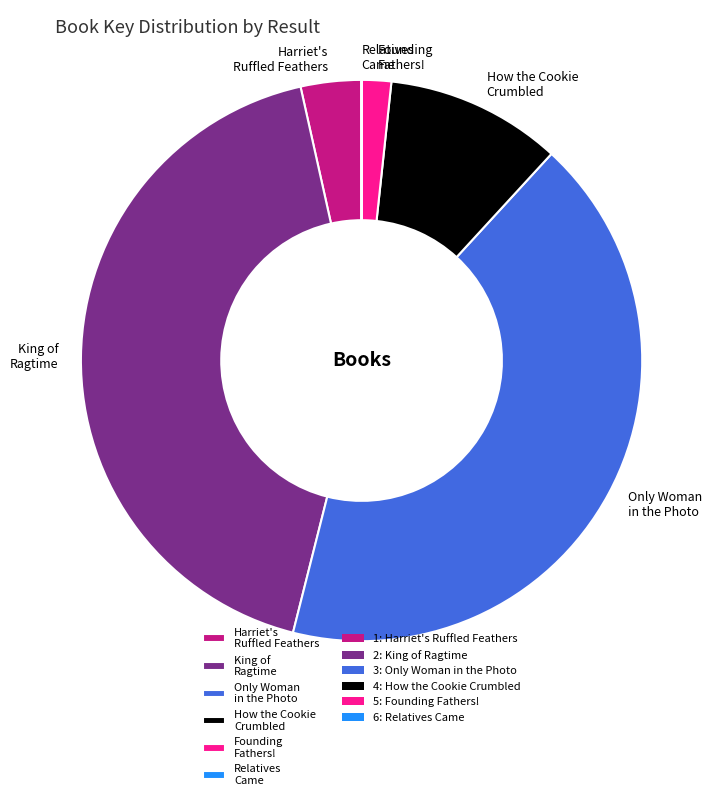

Combined, do Harriet's Ruffled Feathers and King of Ragtime account for over 50%?

No